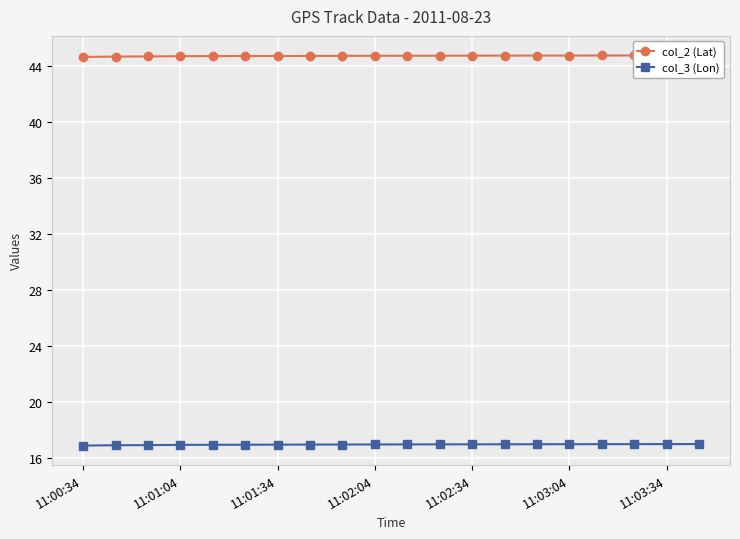

Reading left to right, list all the values displayed in this chart.

col_2 (Lat): 44.6	44.7	44.7	44.7	44.7	44.7	44.7	44.7	44.7	44.7	44.7	44.7	44.7	44.7	44.7	44.7	44.8	44.8	44.8	44.8
col_3 (Lon): 16.9	16.9	16.9	17.0	17.0	17.0	17.0	17.0	17.0	17.0	17.0	17.0	17.0	17.0	17.0	17.0	17.0	17.0	17.0	17.0